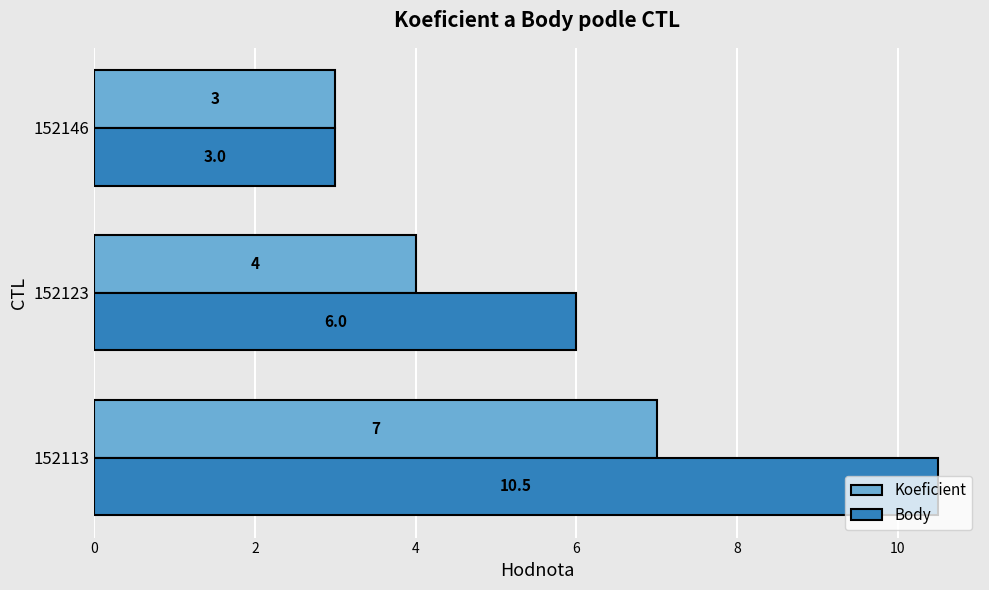

What is the lowest value of the Body series?

3.0